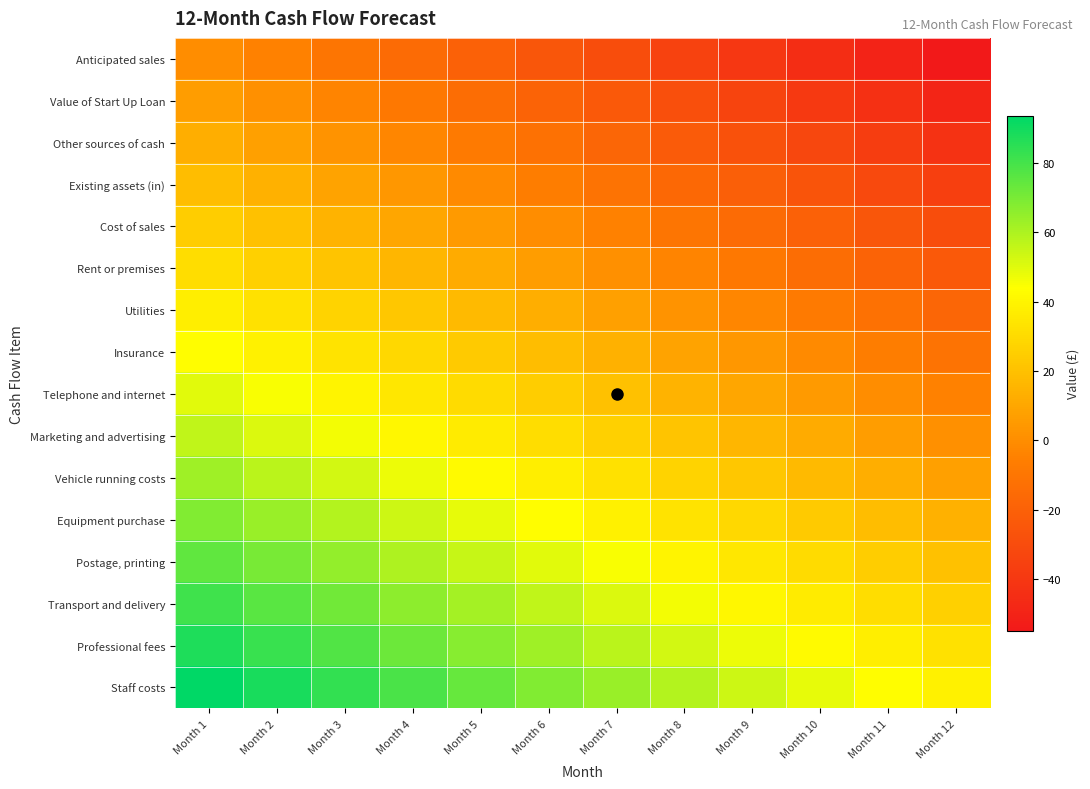

Reading right to left, transcribe all the data shown in this chart.

Anticipated sales: Month 12=-55.0	Month 11=-50.0	Month 10=-45.0	Month 9=-40.0	Month 8=-35.0	Month 7=-30.0	Month 6=-25.0	Month 5=-20.0	Month 4=-15.0	Month 3=-10.0	Month 2=-5.0	Month 1=0.0
Value of Start Up Loan: Month 12=-48.8	Month 11=-43.8	Month 10=-38.8	Month 9=-33.8	Month 8=-28.8	Month 7=-23.8	Month 6=-18.8	Month 5=-13.8	Month 4=-8.8	Month 3=-3.8	Month 2=1.2	Month 1=6.2
Other sources of cash: Month 12=-42.5	Month 11=-37.5	Month 10=-32.5	Month 9=-27.5	Month 8=-22.5	Month 7=-17.5	Month 6=-12.5	Month 5=-7.5	Month 4=-2.5	Month 3=2.5	Month 2=7.5	Month 1=12.5
Existing assets (in): Month 12=-36.2	Month 11=-31.2	Month 10=-26.2	Month 9=-21.2	Month 8=-16.2	Month 7=-11.2	Month 6=-6.2	Month 5=-1.2	Month 4=3.8	Month 3=8.8	Month 2=13.8	Month 1=18.8
Cost of sales: Month 12=-30.0	Month 11=-25.0	Month 10=-20.0	Month 9=-15.0	Month 8=-10.0	Month 7=-5.0	Month 6=0.0	Month 5=5.0	Month 4=10.0	Month 3=15.0	Month 2=20.0	Month 1=25.0
Rent or premises: Month 12=-23.8	Month 11=-18.8	Month 10=-13.8	Month 9=-8.8	Month 8=-3.8	Month 7=1.2	Month 6=6.2	Month 5=11.2	Month 4=16.2	Month 3=21.2	Month 2=26.2	Month 1=31.2
Utilities: Month 12=-17.5	Month 11=-12.5	Month 10=-7.5	Month 9=-2.5	Month 8=2.5	Month 7=7.5	Month 6=12.5	Month 5=17.5	Month 4=22.5	Month 3=27.5	Month 2=32.5	Month 1=37.5
Insurance: Month 12=-11.2	Month 11=-6.2	Month 10=-1.2	Month 9=3.8	Month 8=8.8	Month 7=13.8	Month 6=18.8	Month 5=23.8	Month 4=28.8	Month 3=33.8	Month 2=38.8	Month 1=43.8
Telephone and internet: Month 12=-5.0	Month 11=0.0	Month 10=5.0	Month 9=10.0	Month 8=15.0	Month 7=20.0	Month 6=25.0	Month 5=30.0	Month 4=35.0	Month 3=40.0	Month 2=45.0	Month 1=50.0
Marketing and advertising: Month 12=1.2	Month 11=6.2	Month 10=11.2	Month 9=16.2	Month 8=21.2	Month 7=26.2	Month 6=31.2	Month 5=36.2	Month 4=41.2	Month 3=46.2	Month 2=51.2	Month 1=56.2
Vehicle running costs: Month 12=7.5	Month 11=12.5	Month 10=17.5	Month 9=22.5	Month 8=27.5	Month 7=32.5	Month 6=37.5	Month 5=42.5	Month 4=47.5	Month 3=52.5	Month 2=57.5	Month 1=62.5
Equipment purchase: Month 12=13.8	Month 11=18.8	Month 10=23.8	Month 9=28.8	Month 8=33.8	Month 7=38.8	Month 6=43.8	Month 5=48.8	Month 4=53.8	Month 3=58.8	Month 2=63.8	Month 1=68.8
Postage, printing: Month 12=20.0	Month 11=25.0	Month 10=30.0	Month 9=35.0	Month 8=40.0	Month 7=45.0	Month 6=50.0	Month 5=55.0	Month 4=60.0	Month 3=65.0	Month 2=70.0	Month 1=75.0
Transport and delivery: Month 12=26.2	Month 11=31.2	Month 10=36.2	Month 9=41.2	Month 8=46.2	Month 7=51.2	Month 6=56.2	Month 5=61.2	Month 4=66.2	Month 3=71.2	Month 2=76.2	Month 1=81.2
Professional fees: Month 12=32.5	Month 11=37.5	Month 10=42.5	Month 9=47.5	Month 8=52.5	Month 7=57.5	Month 6=62.5	Month 5=67.5	Month 4=72.5	Month 3=77.5	Month 2=82.5	Month 1=87.5
Staff costs: Month 12=38.8	Month 11=43.8	Month 10=48.8	Month 9=53.8	Month 8=58.8	Month 7=63.8	Month 6=68.8	Month 5=73.8	Month 4=78.8	Month 3=83.8	Month 2=88.8	Month 1=93.8